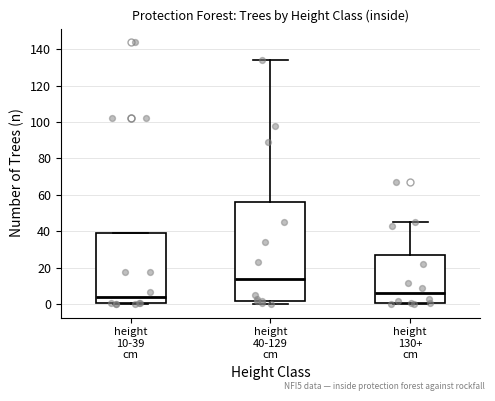

Reading left to right, read every box against the y-axis: the position of its median line, the range the box covers, and the ends of its whiskers. The values are not printed on the chart, so give them approximately, as read against the axis.

height 10-39 cm: median 4, box 0 to 40, whiskers 0 (just below the box's lower edge) to 40
height 40-129 cm: median 14, box 2 to 56, whiskers 0 to 134
height 130+ cm: median 6, box 2 to 28, whiskers 0 to 46